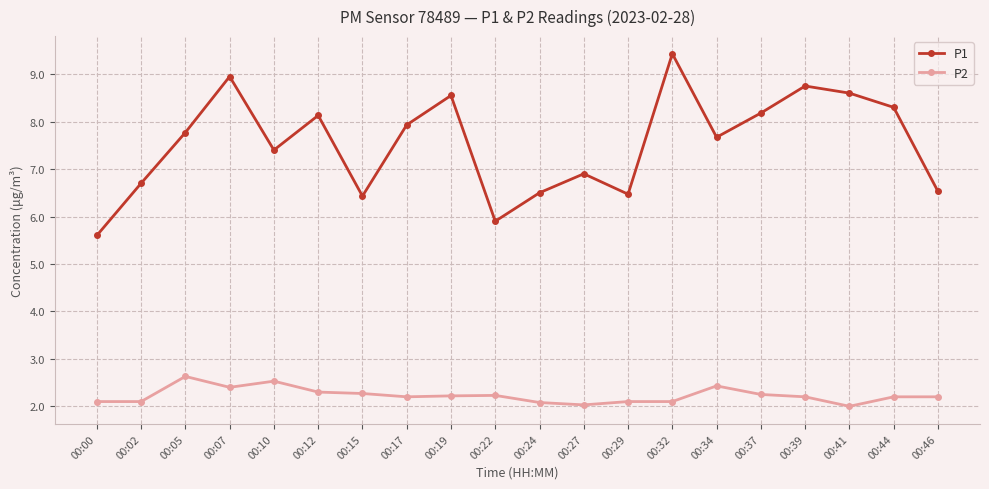

Which series has the largest total across all categories?

P1